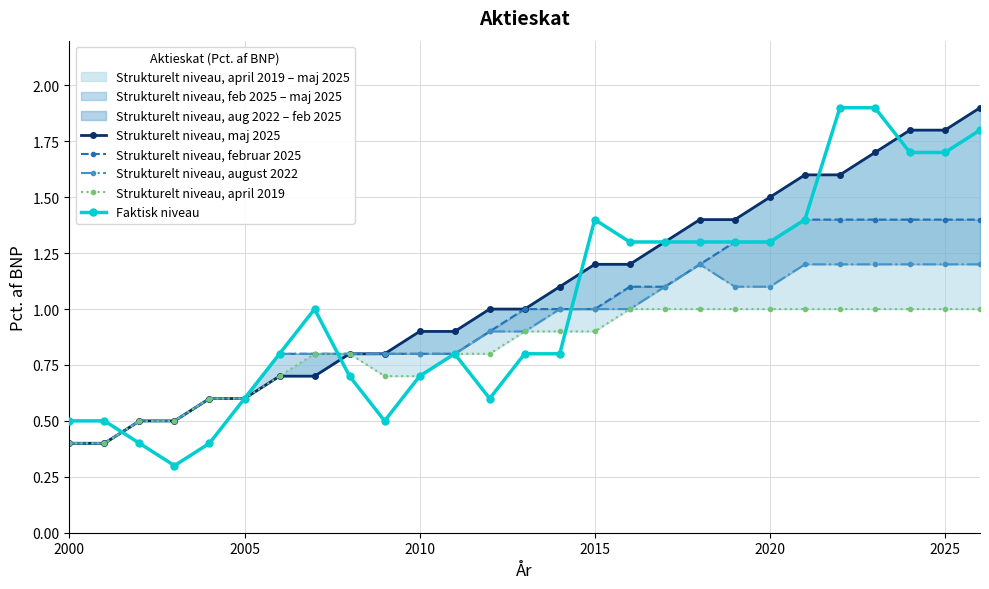

What is the maximum value for Faktisk niveau?

1.9